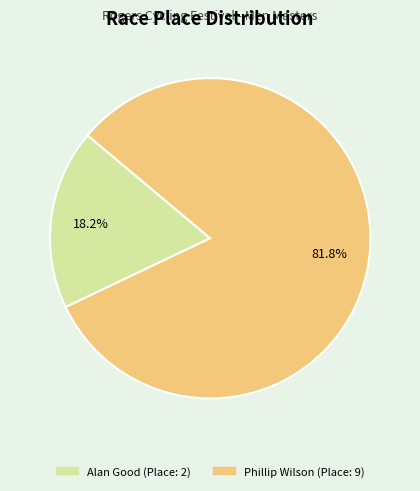

How many segments does this pie chart have?

2